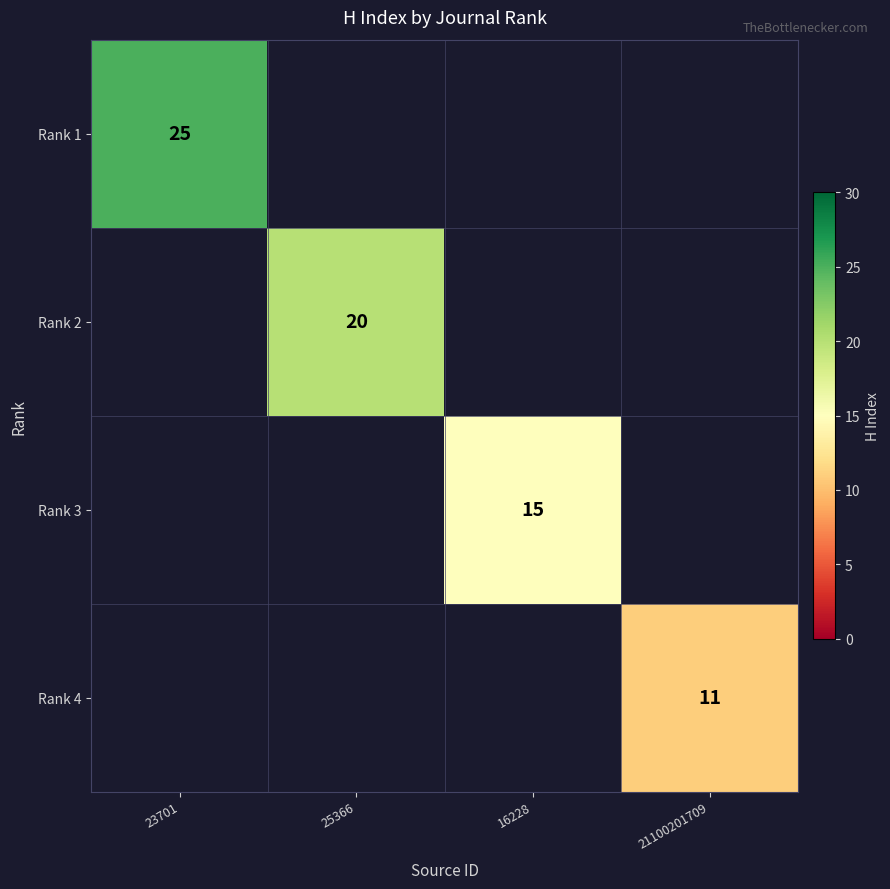

How many data points does each series have?

4